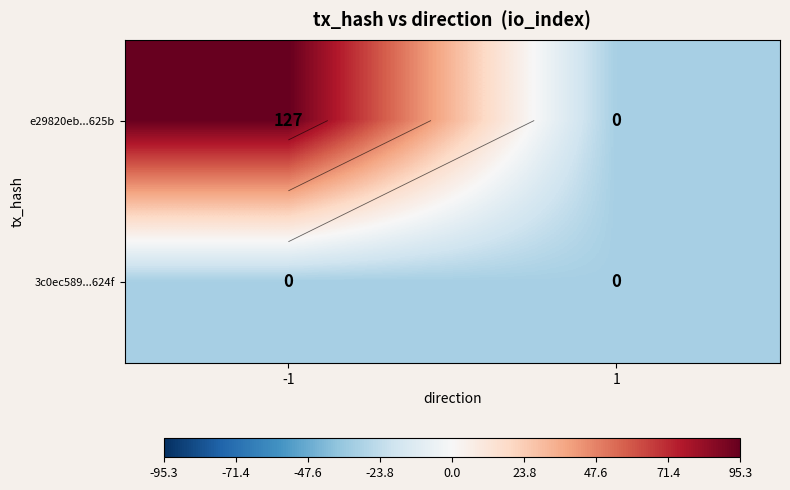

What is the total value across all series at 1?

-63.5